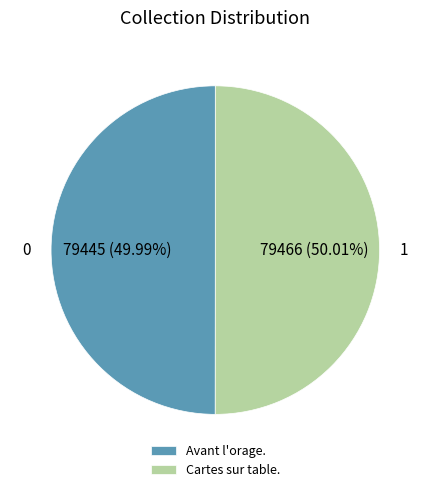

Combined, do Cartes sur table. and Avant l'orage. account for over 50%?

Yes